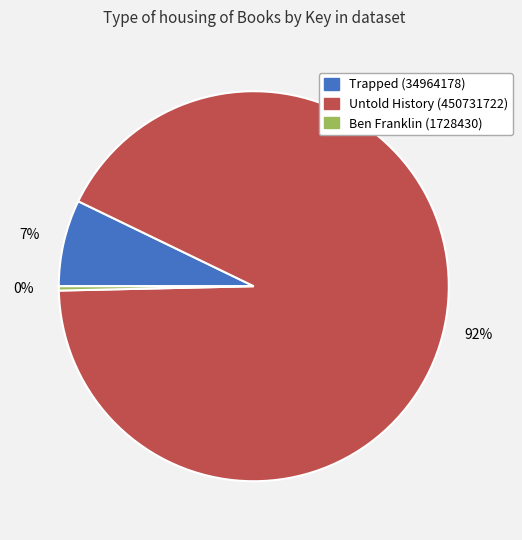

How many segments does this pie chart have?

3